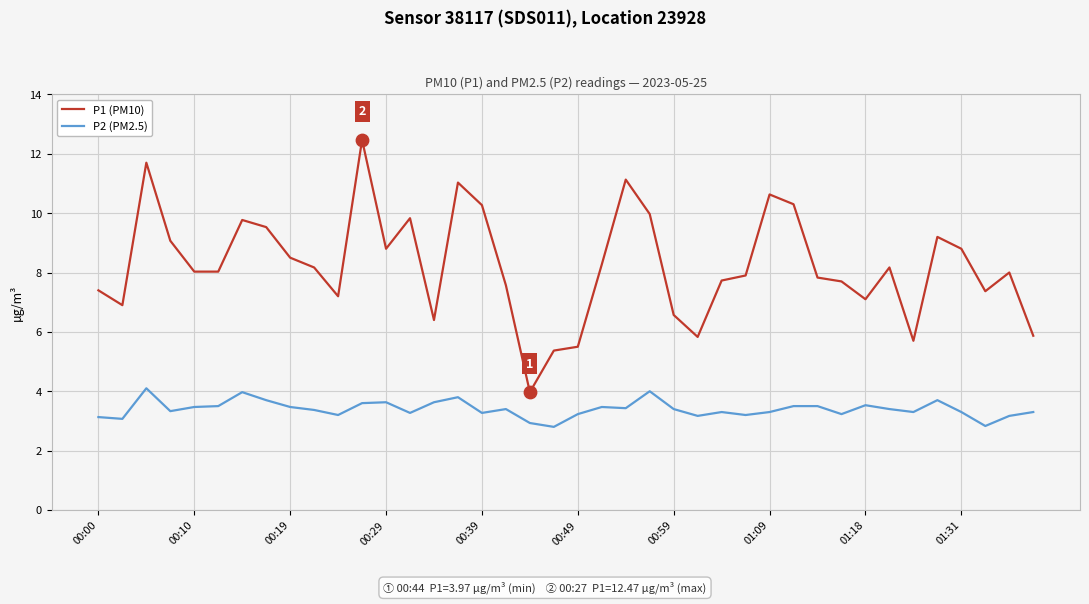

Which series has the largest total across all categories?

P1 (PM10)